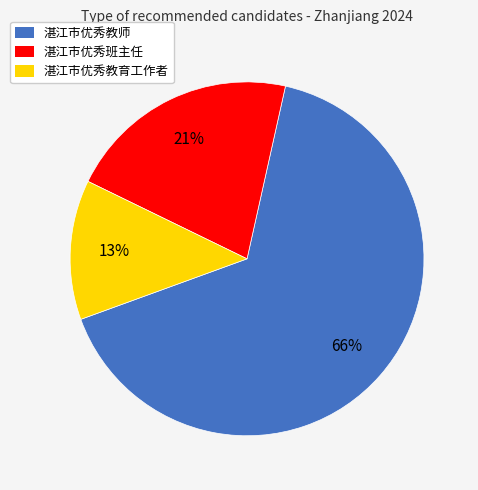

What percentage is the 湛江市优秀教师 slice, to the nearest percent?

66%